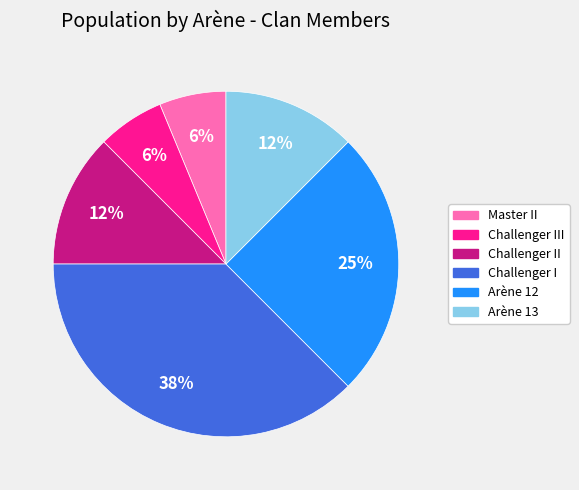

Do Arène 13 and Master II together represent more than half of the pie?

No